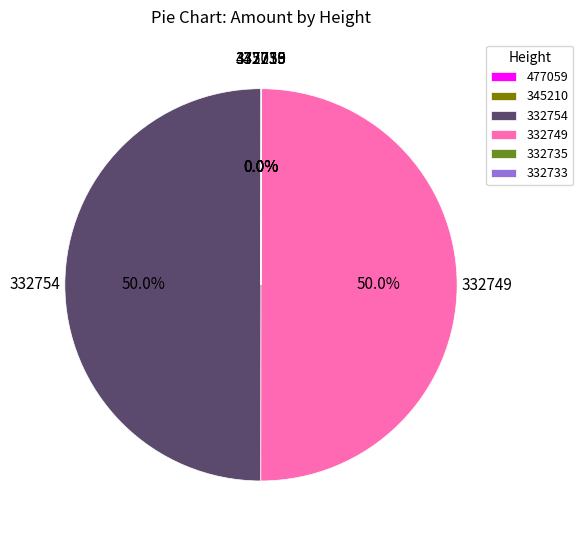

To the nearest percent, what is the difference between the largest and smallest slice percentages?

50%